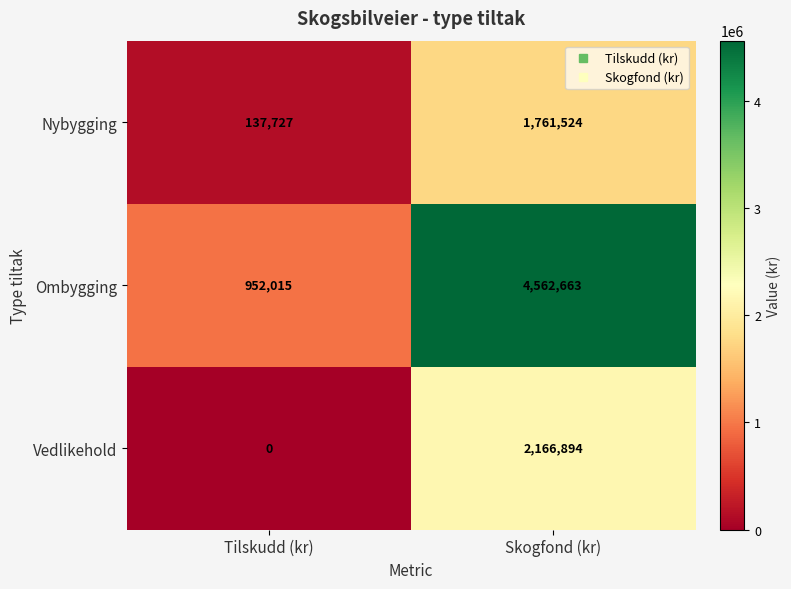

At Tilskudd (kr), list the series in order from smallest to largest.

Vedlikehold, Nybygging, Ombygging